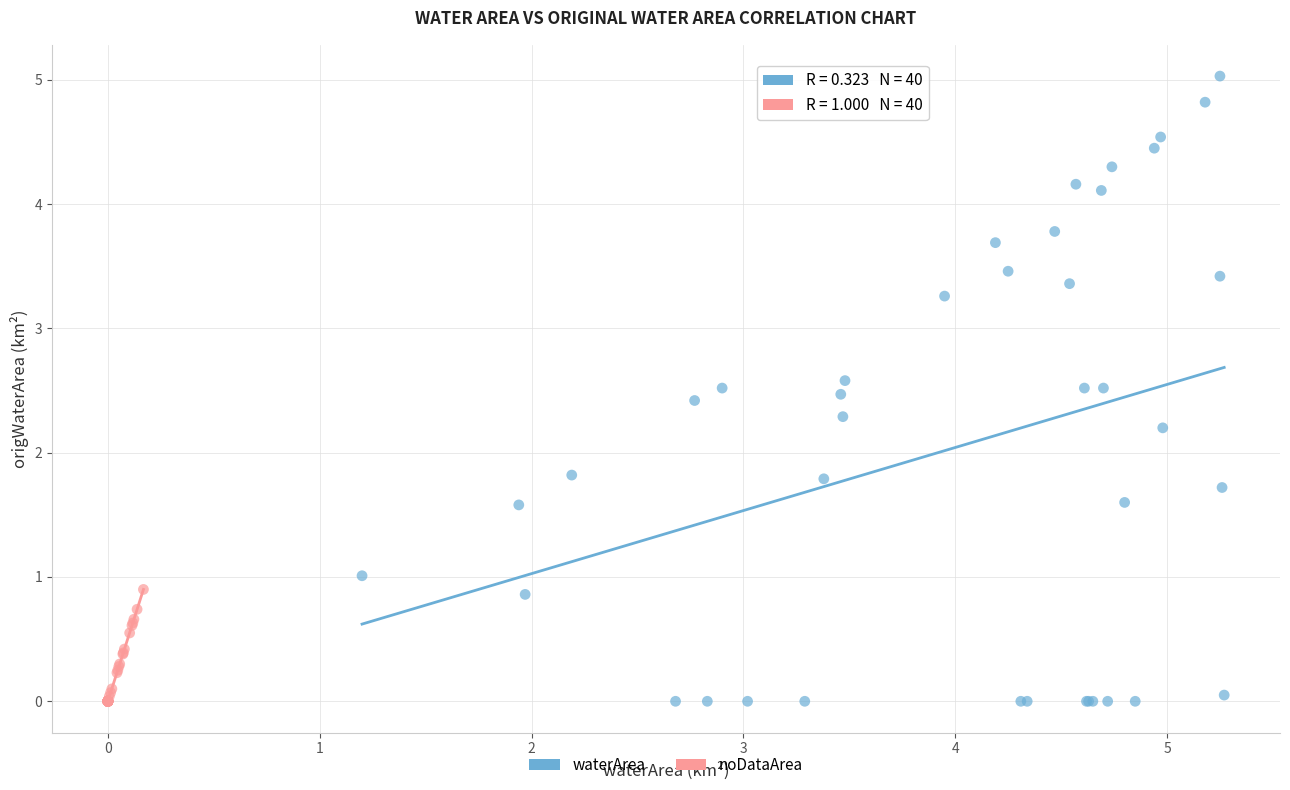

What are all the series names shown in the legend?

waterArea, noDataArea